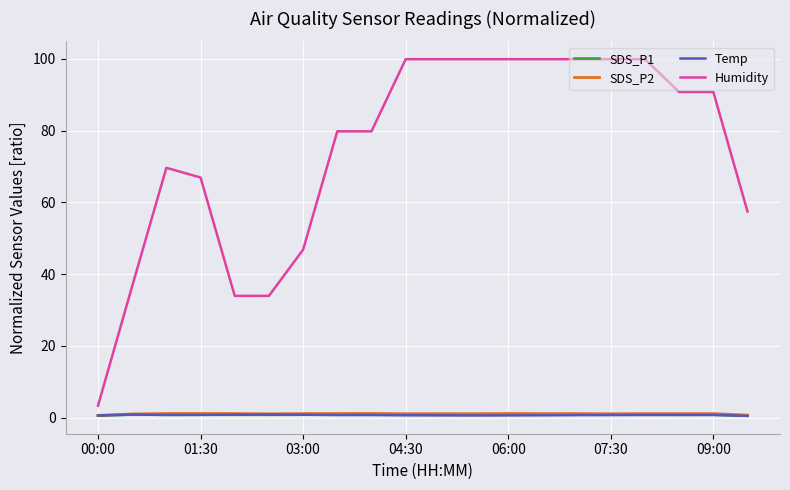

Which series has the largest total across all categories?

Humidity